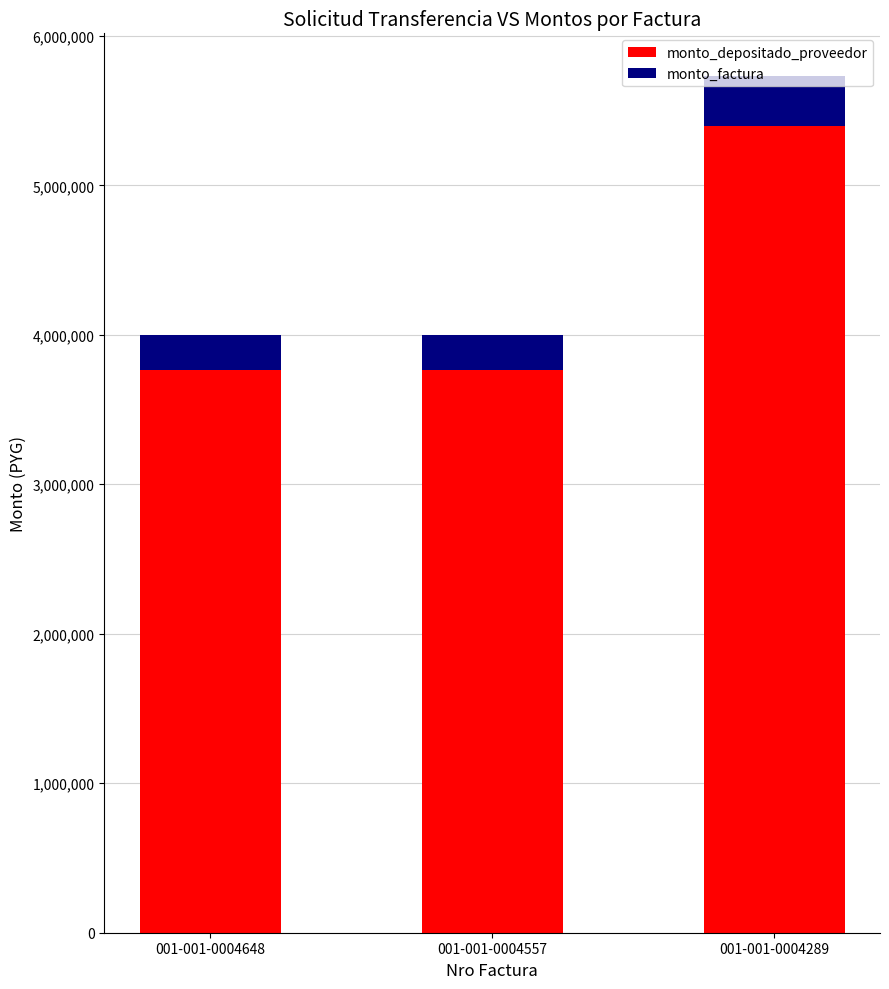

The value of monto_depositado_proveedor at 001-001-0004289 is 9283141. True or false?

False